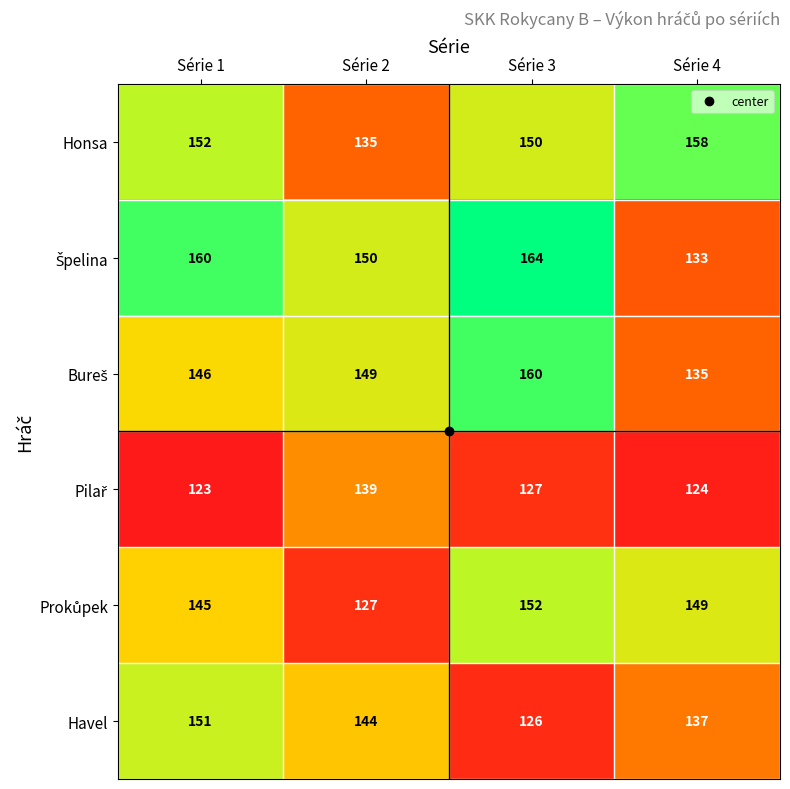

Count the number of data series in this chart.

6